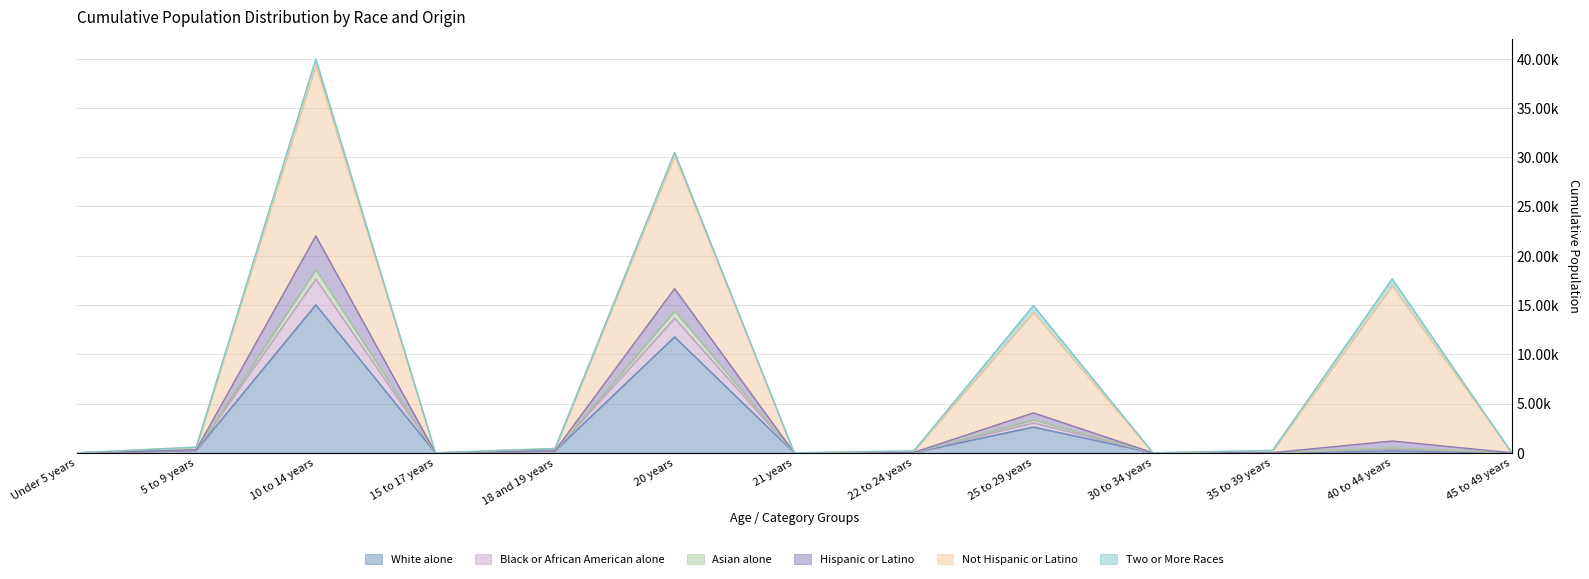

What is the difference between the second highest and second lowest values in the Black or African American alone series?

16659.7